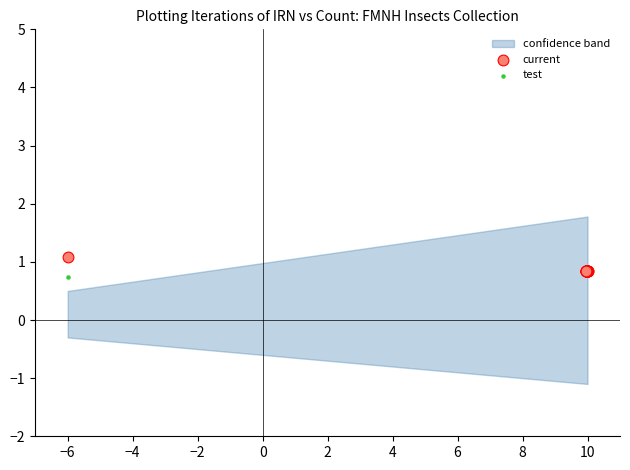

In the current series, what Y value is closest to 0?

0.8